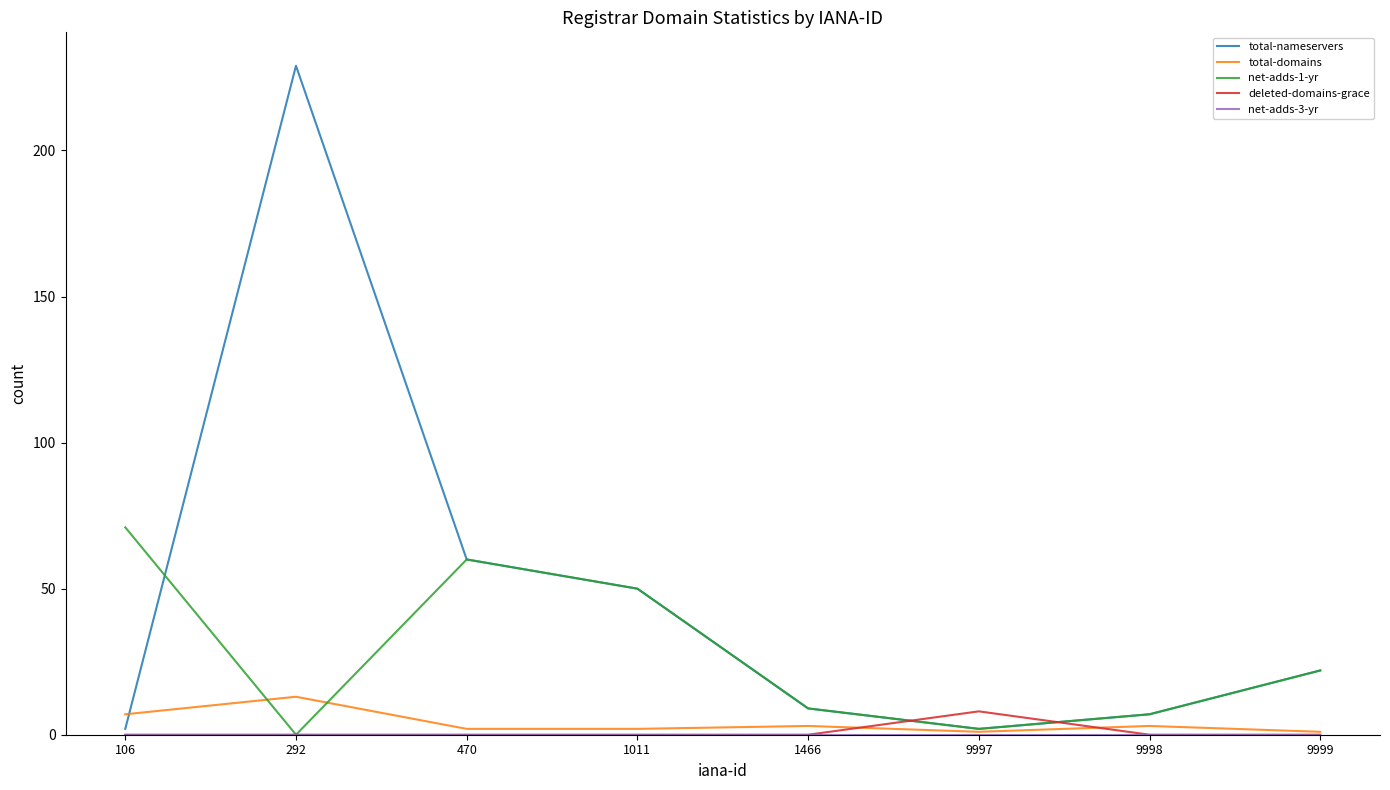

Which series has the widest spread of values?

total-nameservers